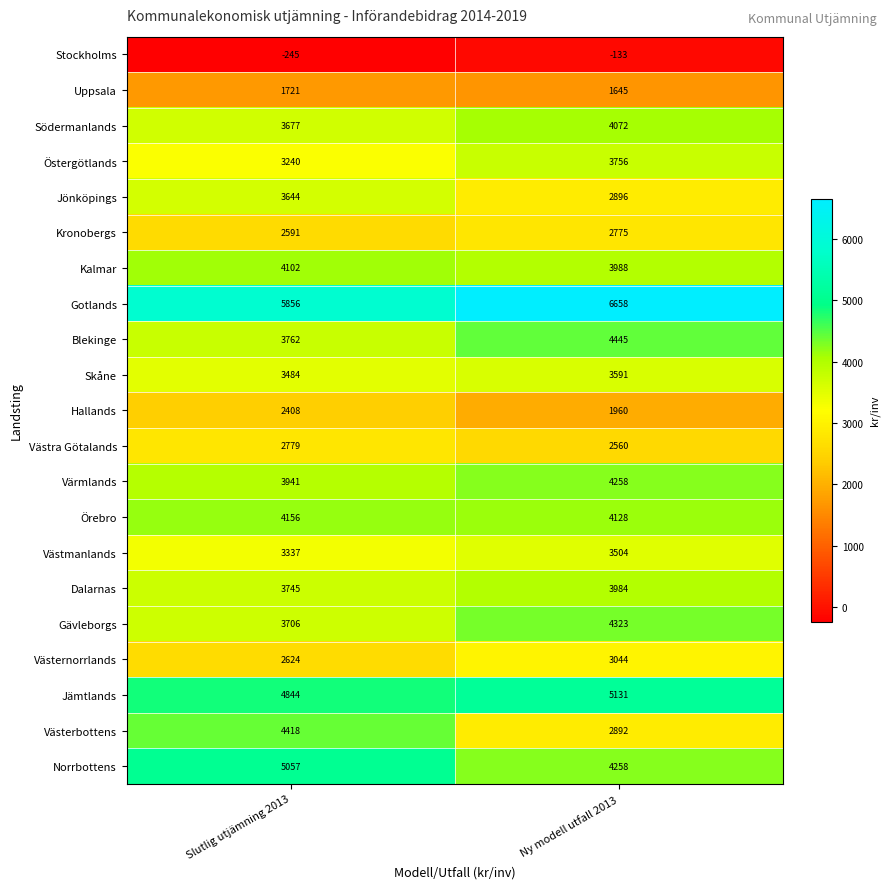

At how many categories does at least one series exceed 2218?

2